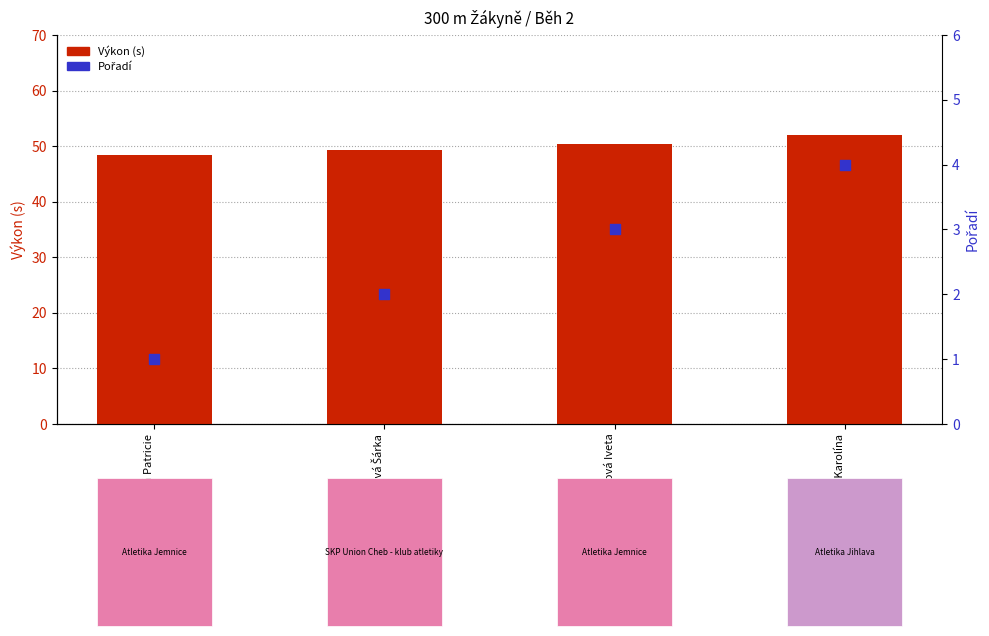

Which series contains the highest Y value?

Výkon (s)